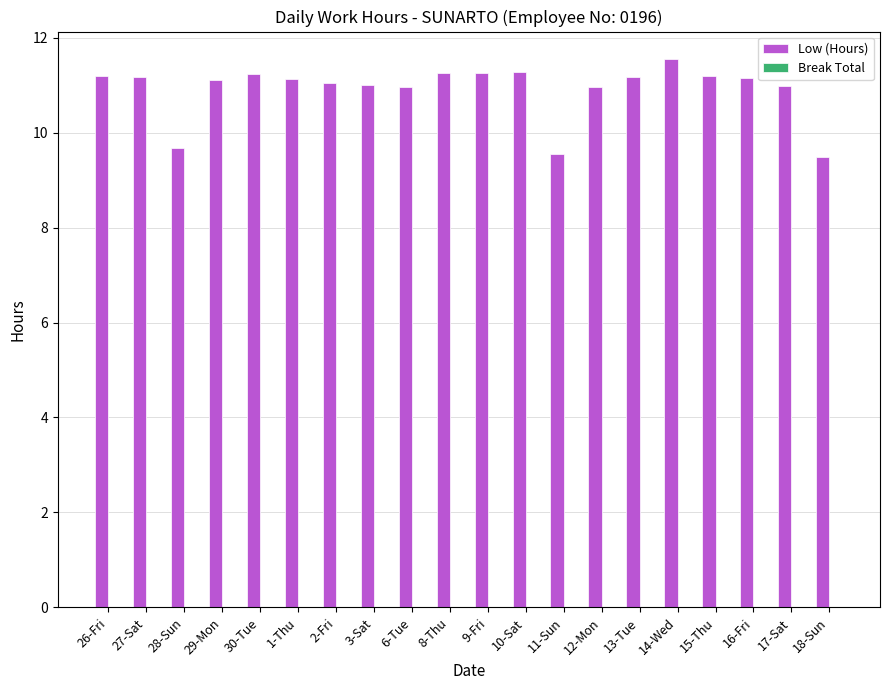

Approximately how many times larger is the value at 26-Fri compared to 3-Sat?

1.0